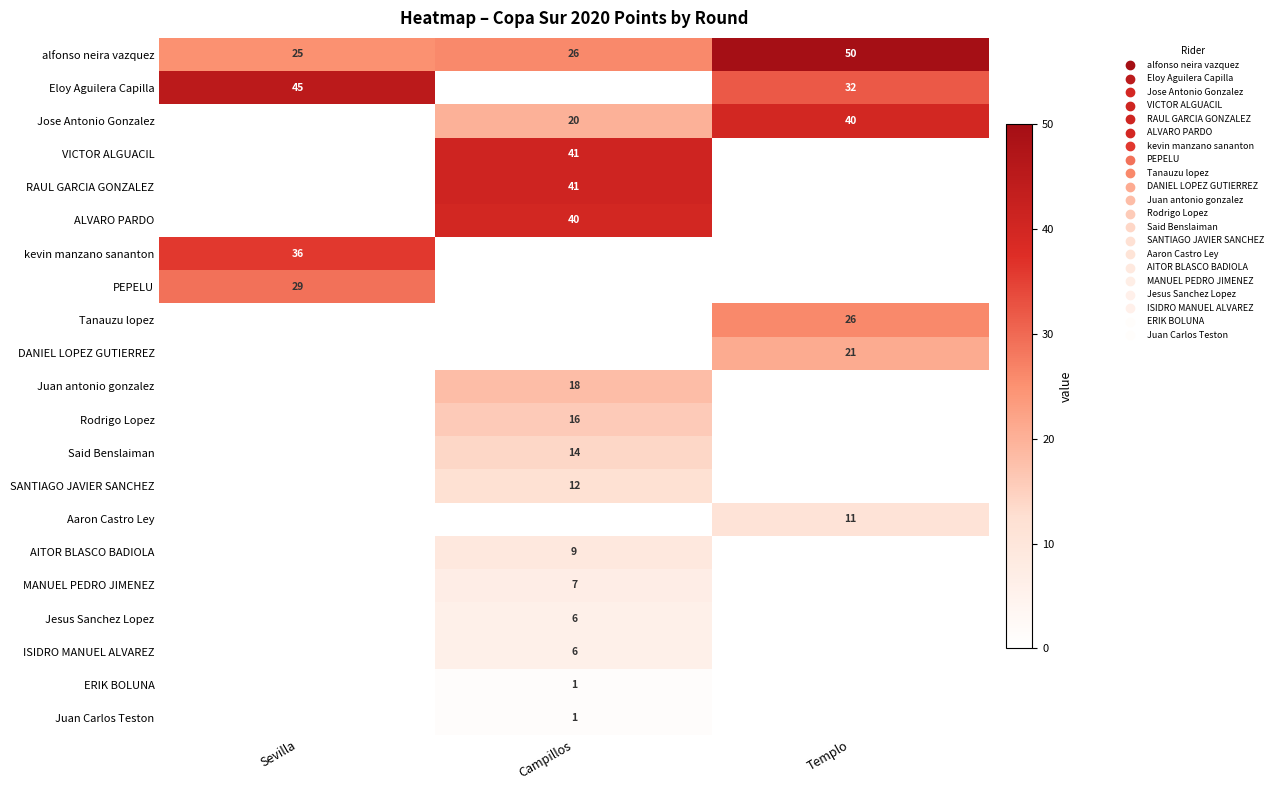

The PEPELU series shows 29 at Sevilla. True or false?

True